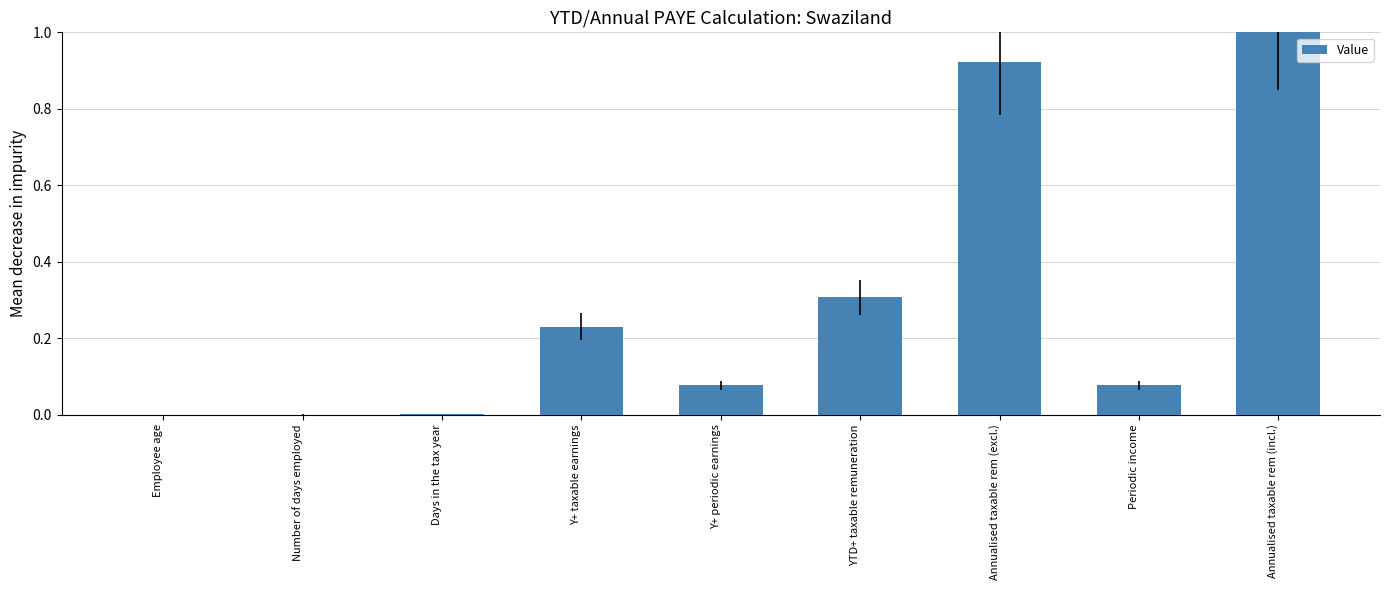

True or false: the data shows 0.0 at Employee age.

True